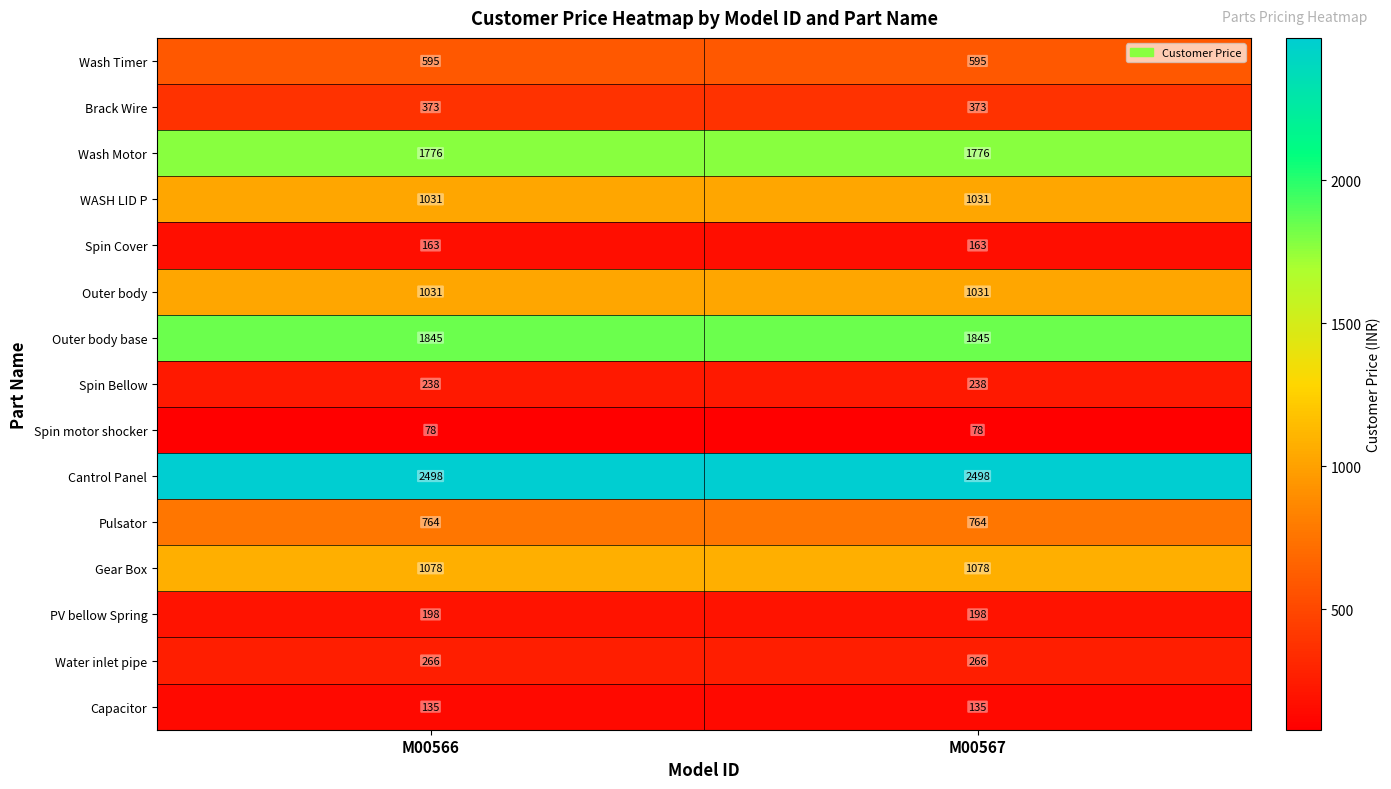

What is the highest value of the Spin Bellow series?

238